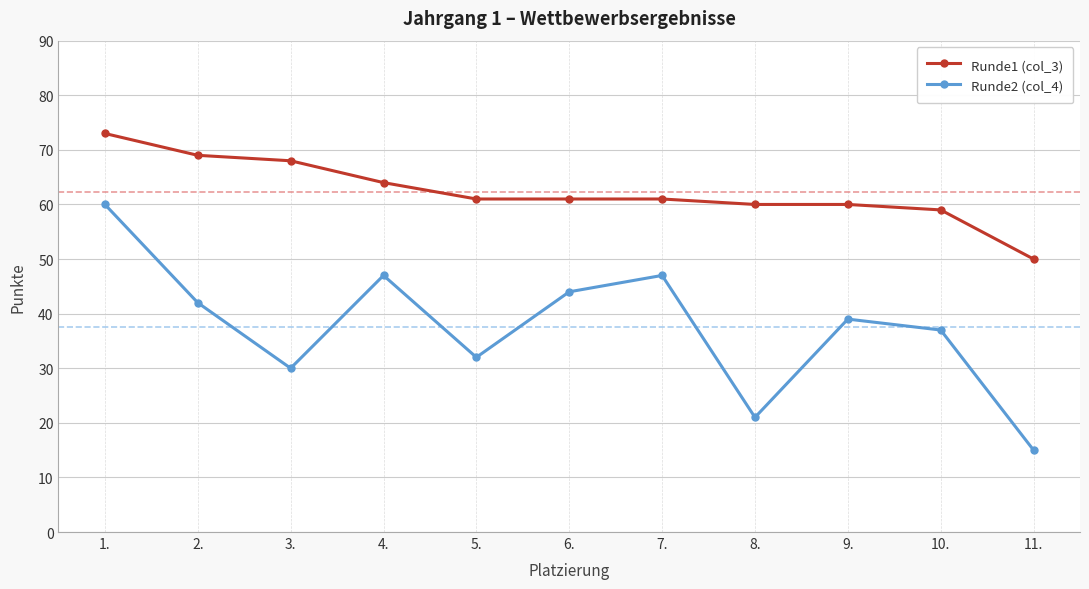

Where is the first local minimum for Runde2 (col_4)?

3.